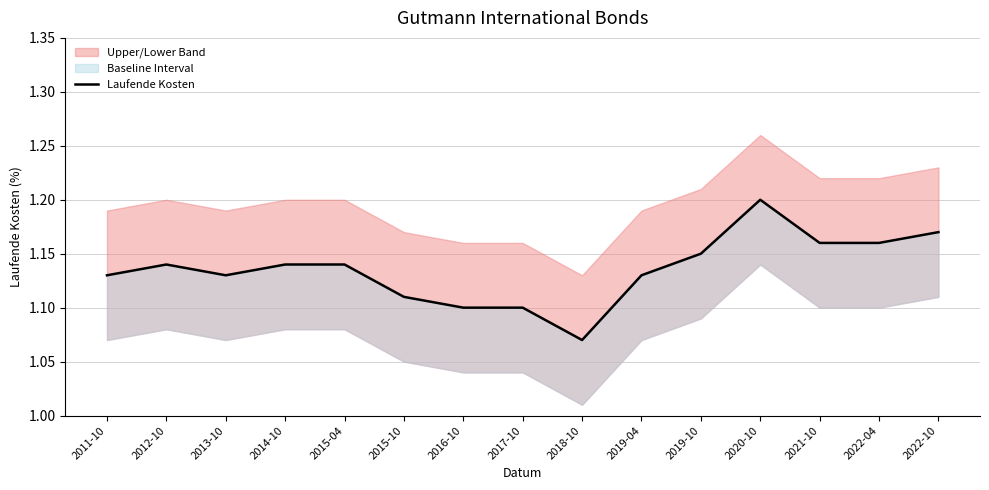

What is the value of the 10th point from the left?

1.1